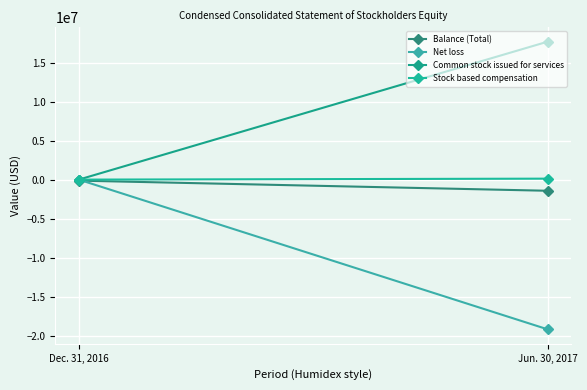

What is the average value of the Common stock issued for services series?

8846042